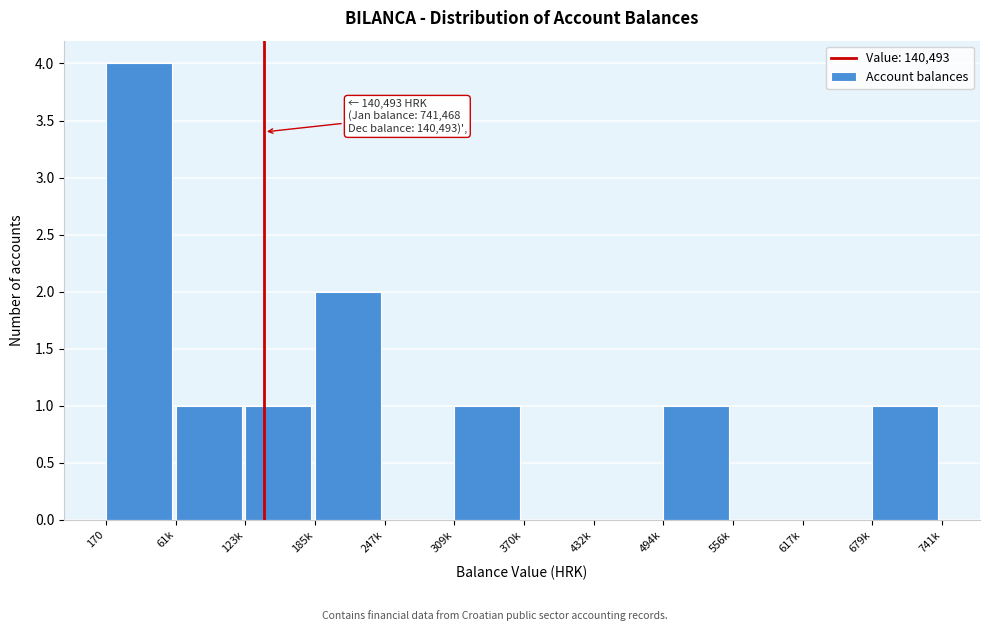

Reading right to left, extract all data points from this chart.

679k=1	617k=0	556k=0	494k=1	432k=0	370k=0	309k=1	247k=0	185k=2	123k=1	61k=1	170=4